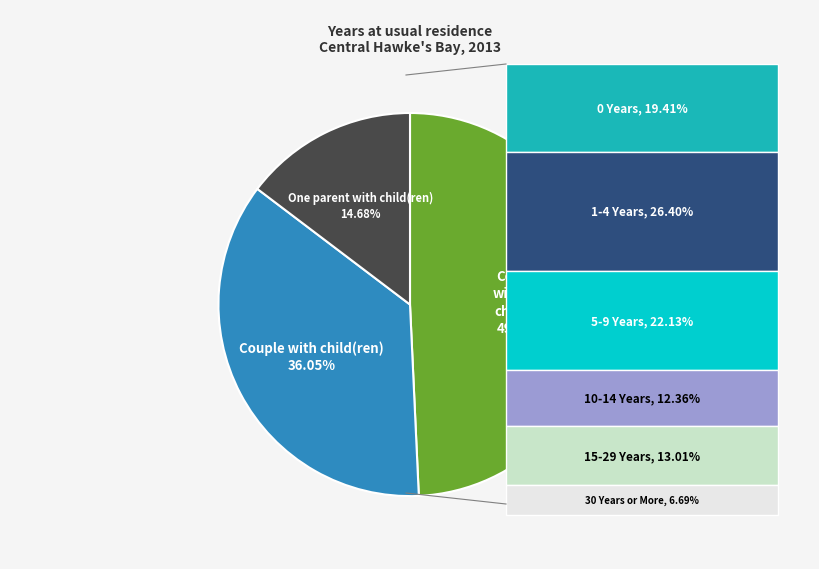

Is there any slice that represents more than half of the pie?

No